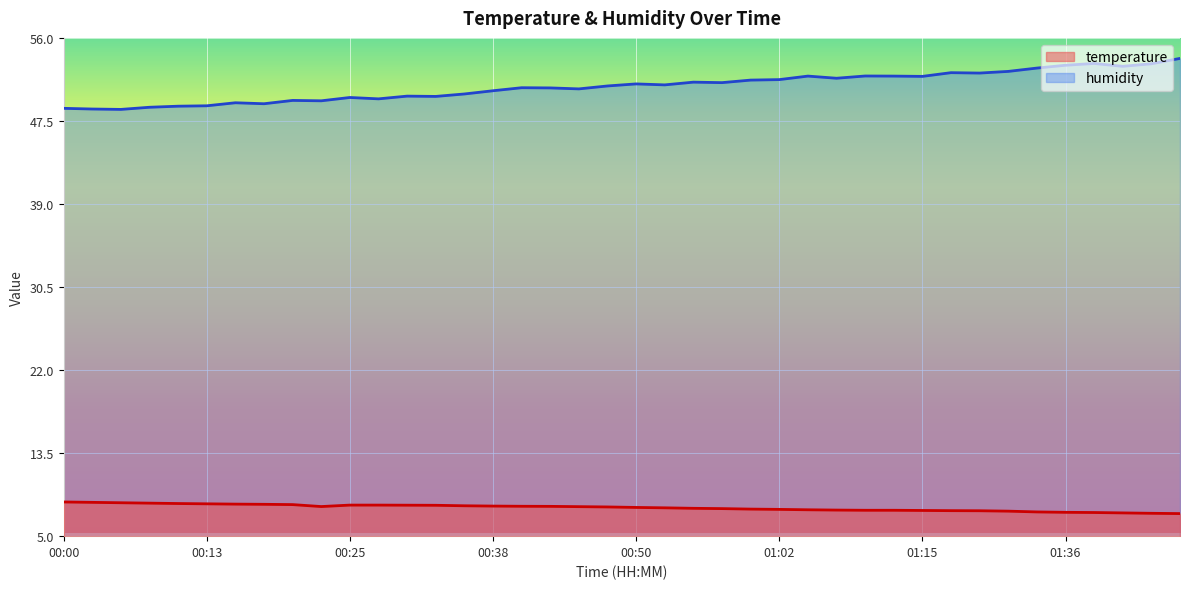

Which category has the lowest value across all series?

01:48